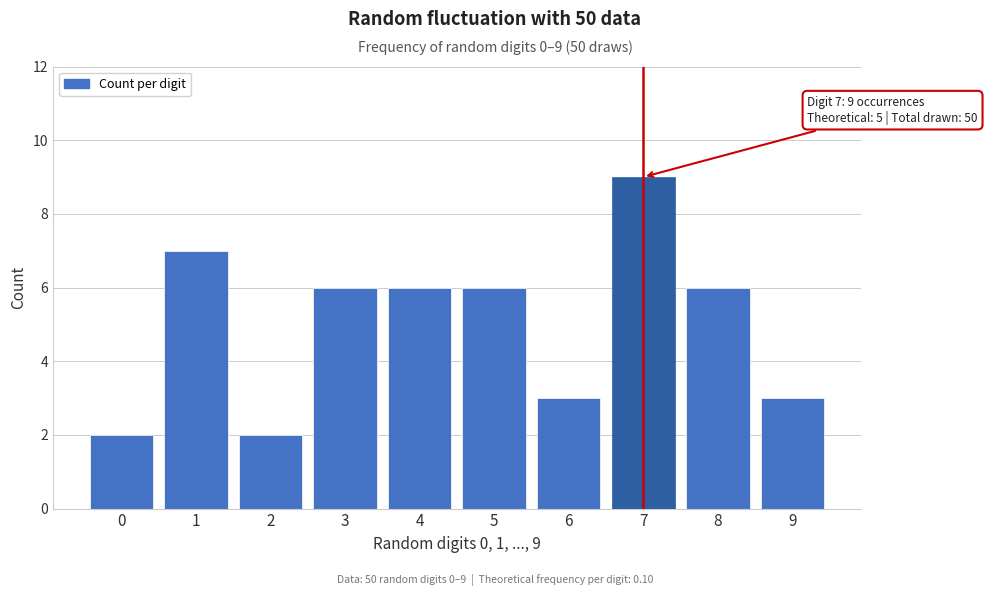

Reading left to right, extract all data points from this chart.

2	7	2	6	6	6	3	9	6	3